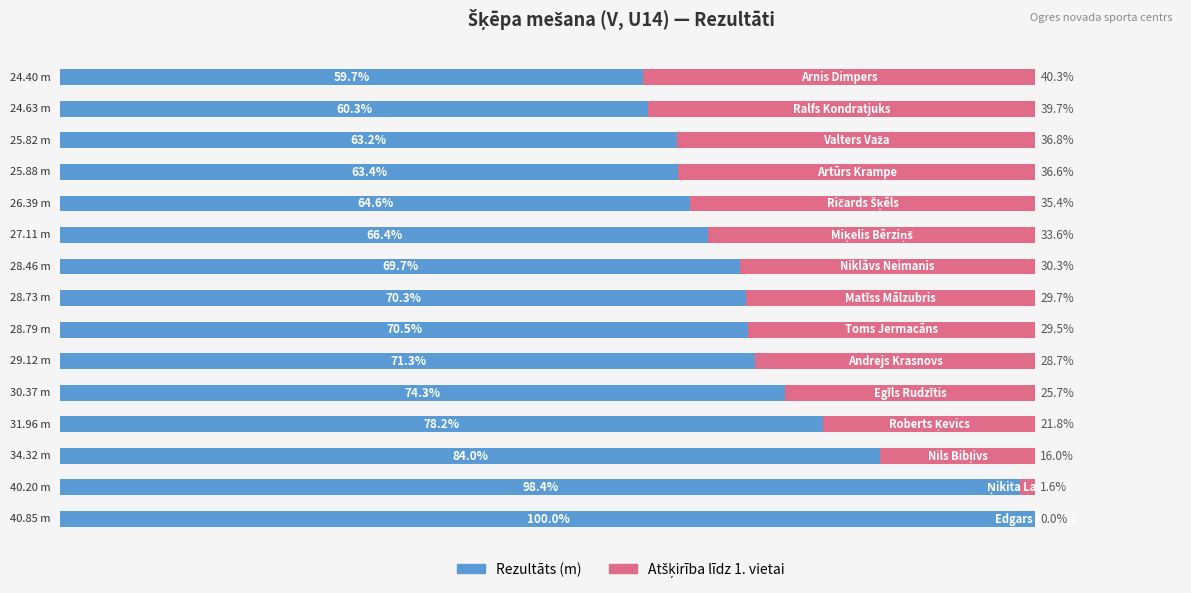

Reading right to left, transcribe all the data shown in this chart.

Rezultāts (m): 59.7	60.3	63.2	63.4	64.6	66.4	69.7	70.3	70.5	71.3	74.3	78.2	84.0	98.4	100.0
Atšķirība: 40.3	39.7	36.8	36.6	35.4	33.6	30.3	29.7	29.5	28.7	25.7	21.8	16.0	1.6	0.0